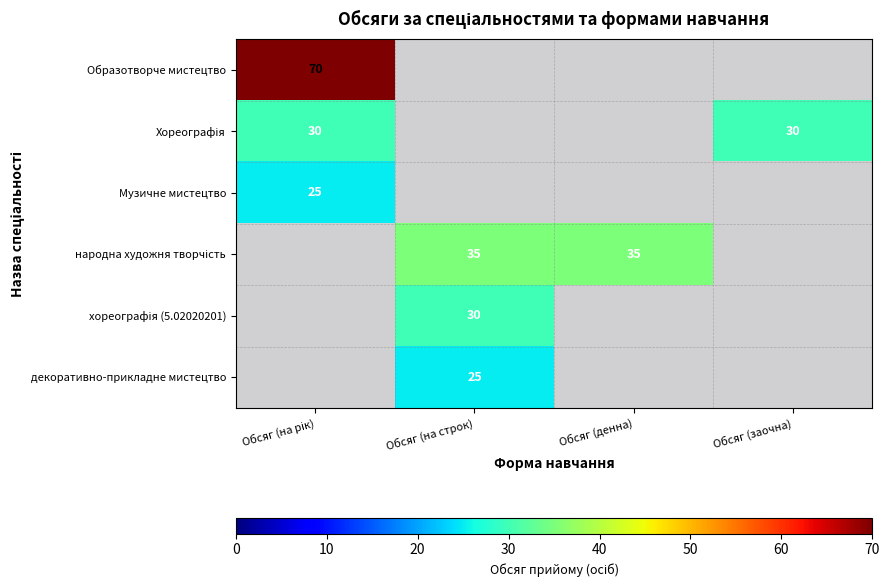

Is the value of Хореографія at Обсяг (на рік) greater than the value of Музичне мистецтво at Обсяг (денна)?

No